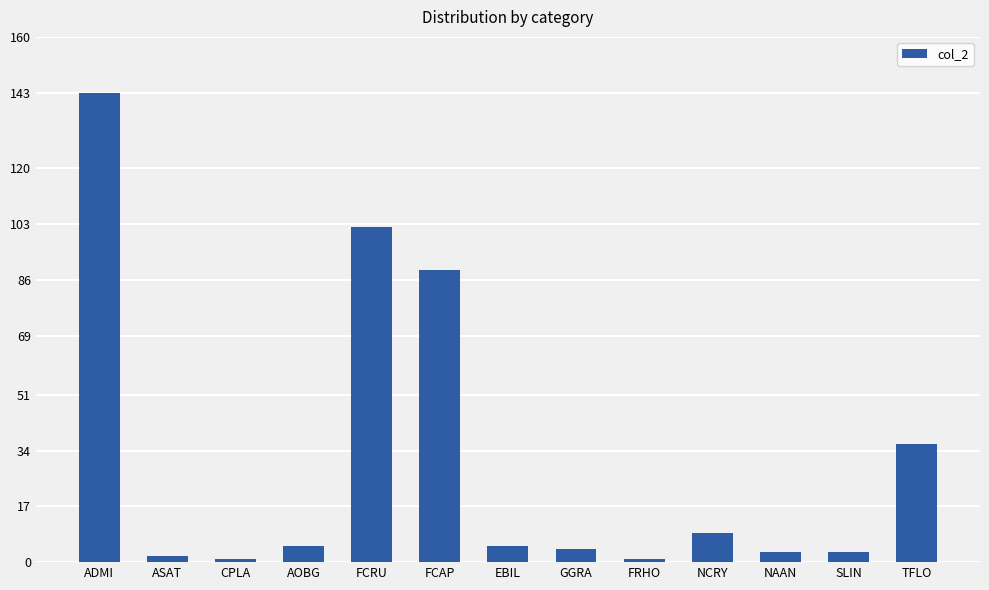

What is the ratio of the value at NCRY to the value at NAAN?

3.0